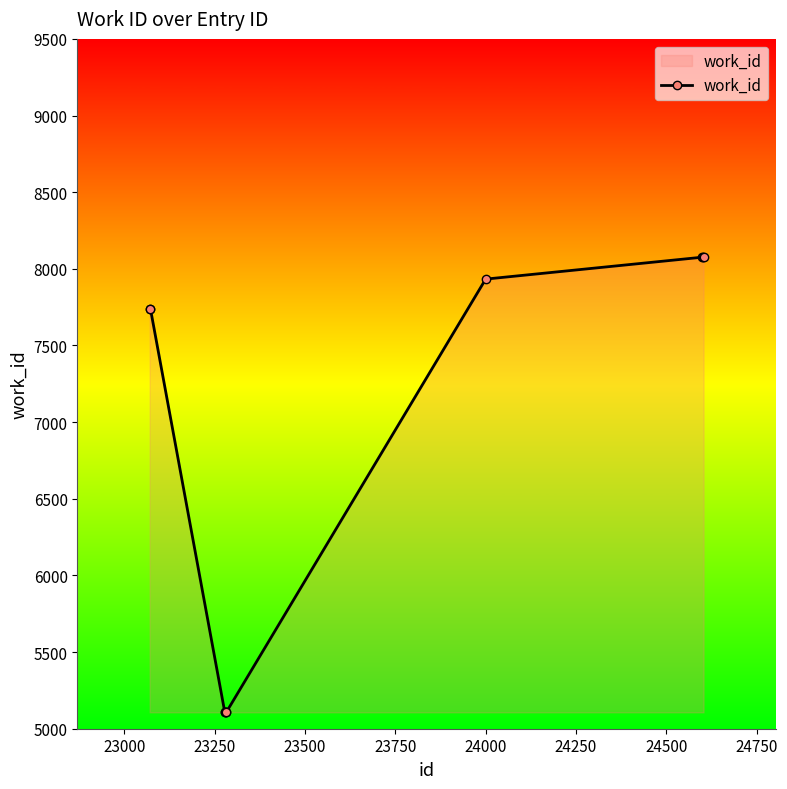

What is the value of the 1st point from the left?

7741